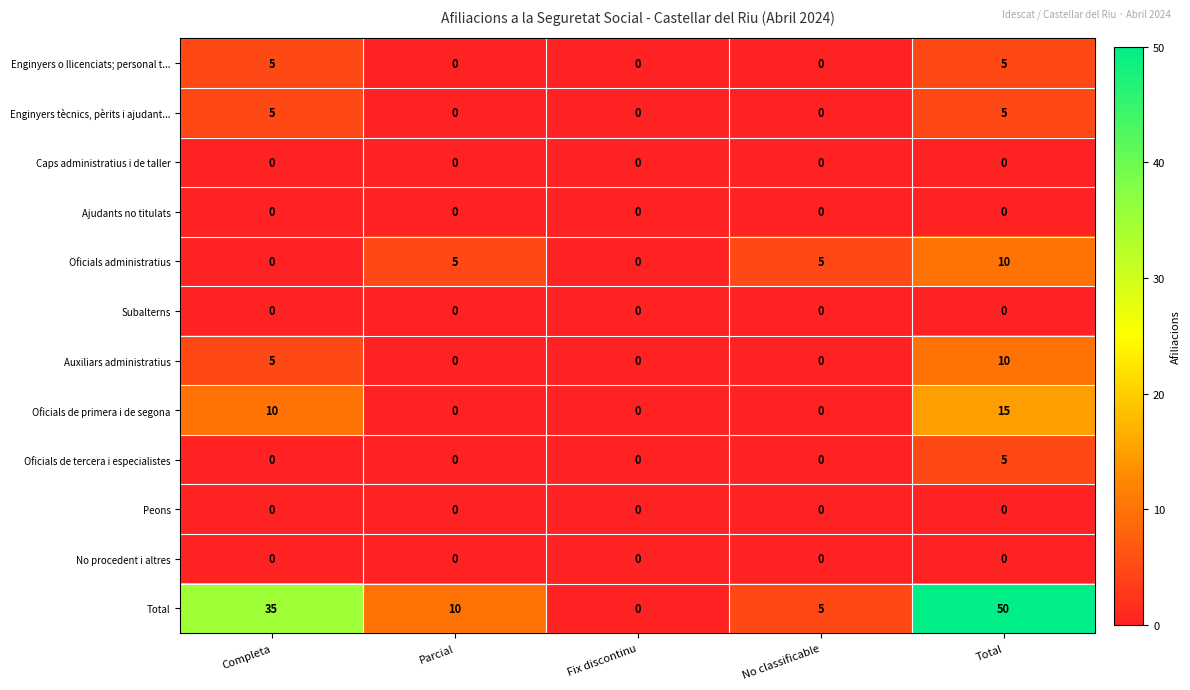

Which series has the widest spread of values?

Total